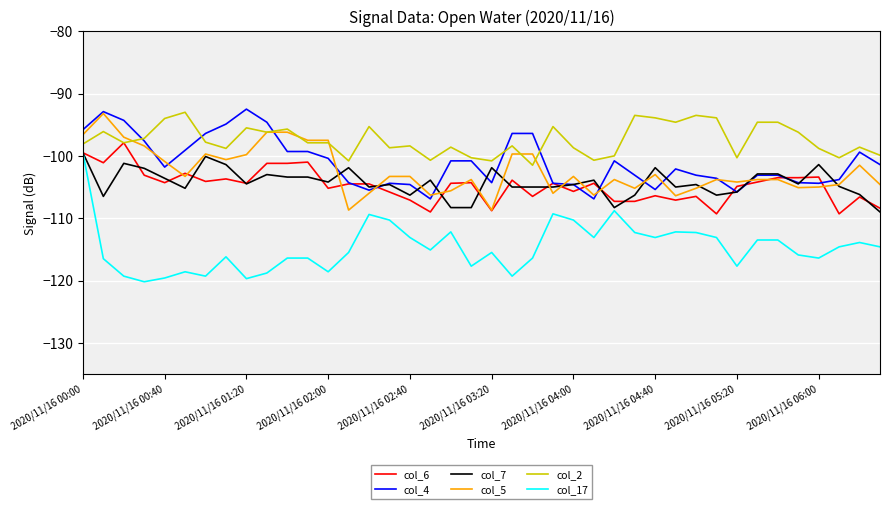

Which series has the largest total across all categories?

col_2